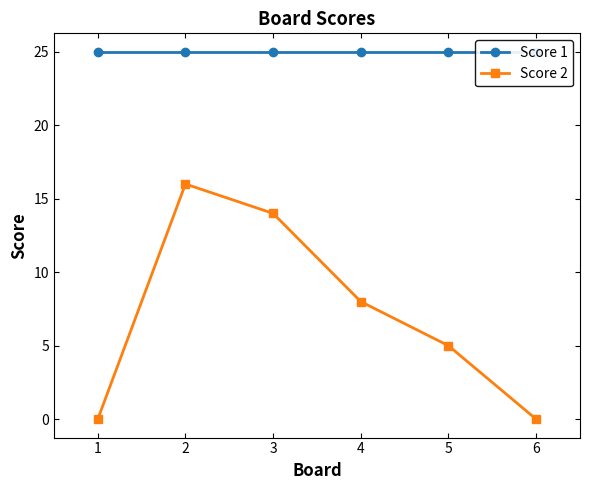

Does the chart display data point markers on the line(s)?

Yes